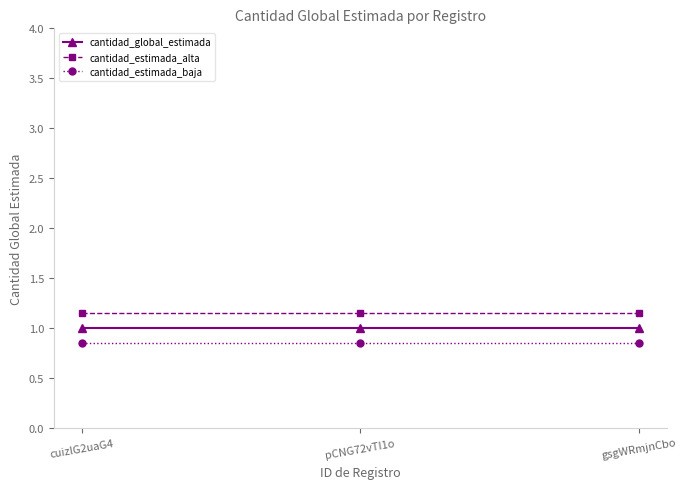

List the series in order of their overall mean, highest first.

cantidad_estimada_alta, cantidad_global_estimada, cantidad_estimada_baja